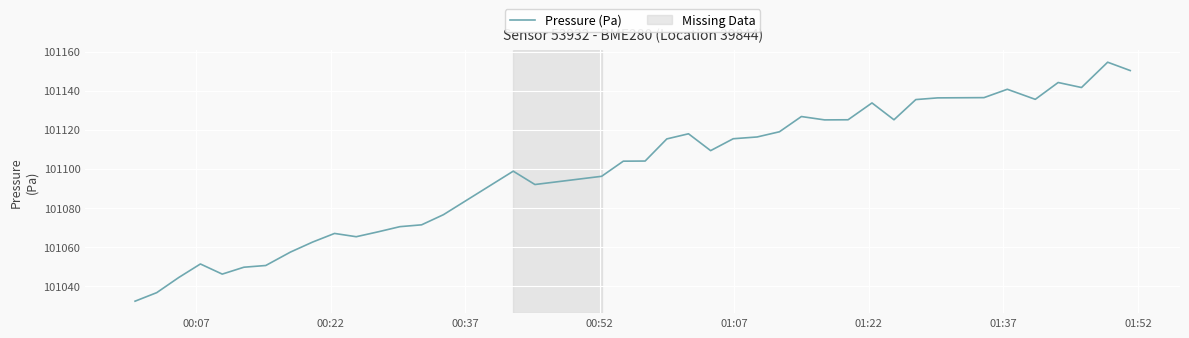

What is the difference between the maximum and minimum values?

122.5